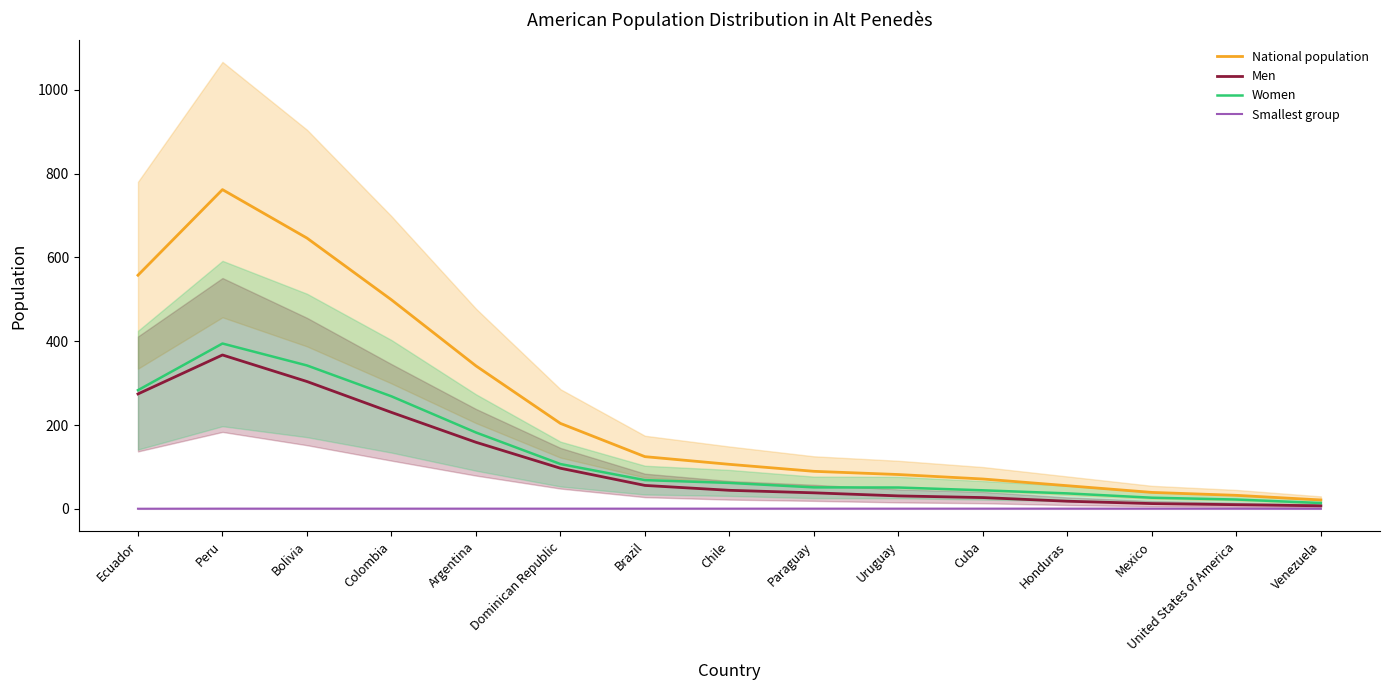

What position from the left is Chile?

8